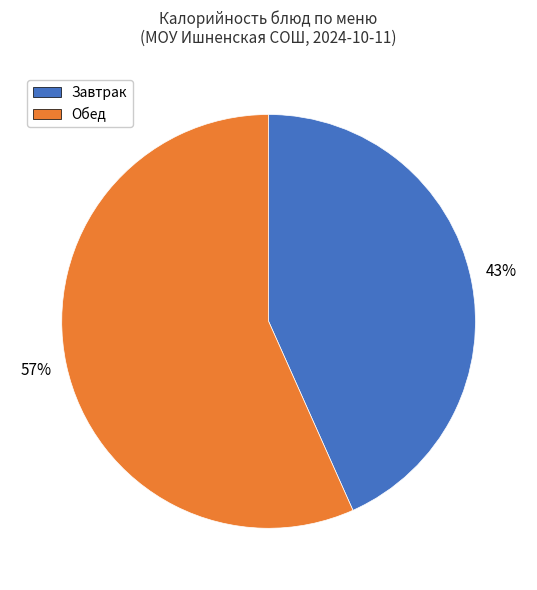

To the nearest percent, what is the average slice percentage?

50%